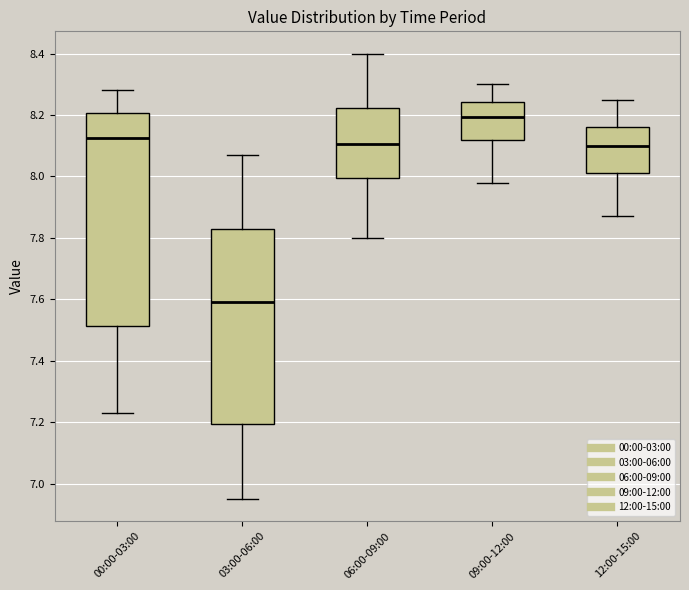

Reading left to right, transcribe this box plot: for each box, give where its median line is, the range the box spans, and where its two whiskers end, as read against the y-axis. The values are not printed on the chart, so give them approximately, as read against the axis.

00:00-03:00: median 8.12, box 7.52 to 8.20, whiskers 7.24 to 8.28
03:00-06:00: median 7.60, box 7.20 to 7.82, whiskers 6.96 to 8.08
06:00-09:00: median 8.10, box 8.00 to 8.22, whiskers 7.80 to 8.40
09:00-12:00: median 8.20, box 8.12 to 8.24, whiskers 7.98 to 8.30
12:00-15:00: median 8.10, box 8.02 to 8.16, whiskers 7.88 to 8.26